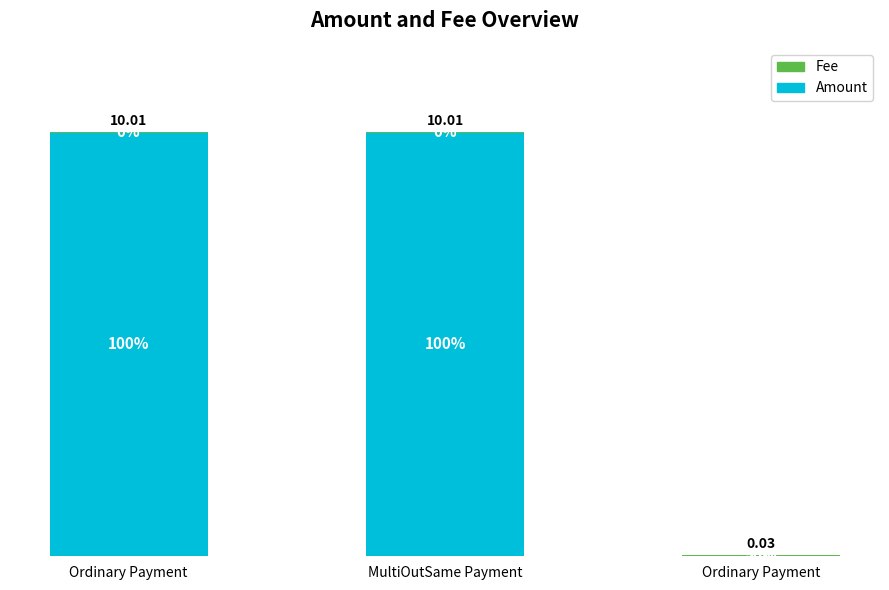

Are the bars grouped side by side (vs. stacked)?

No